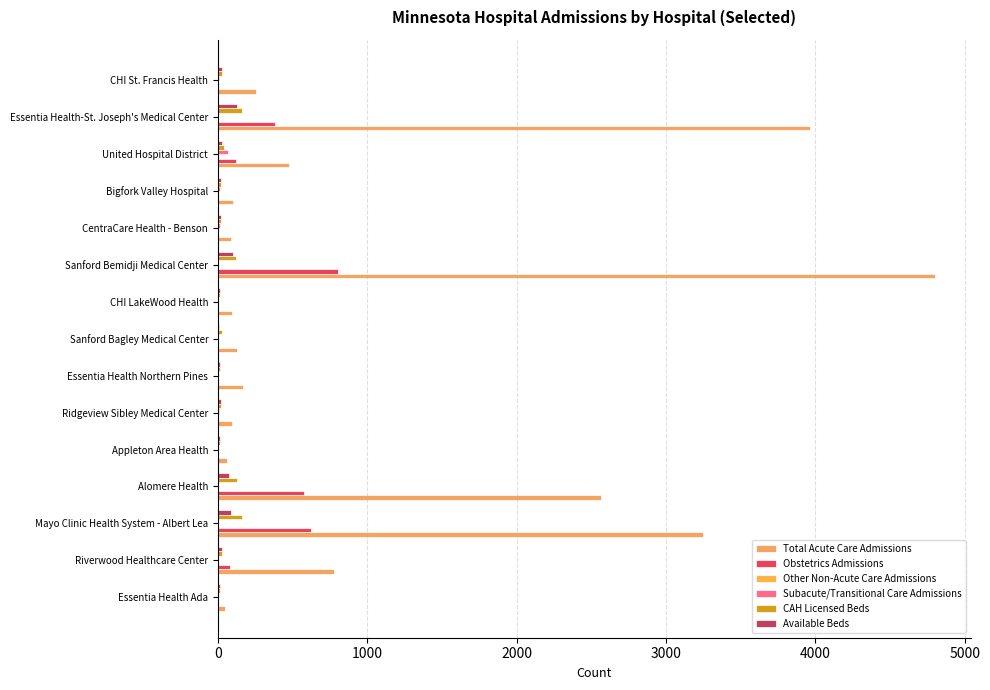

Which series has the largest total across all categories?

Total Acute Care Admissions